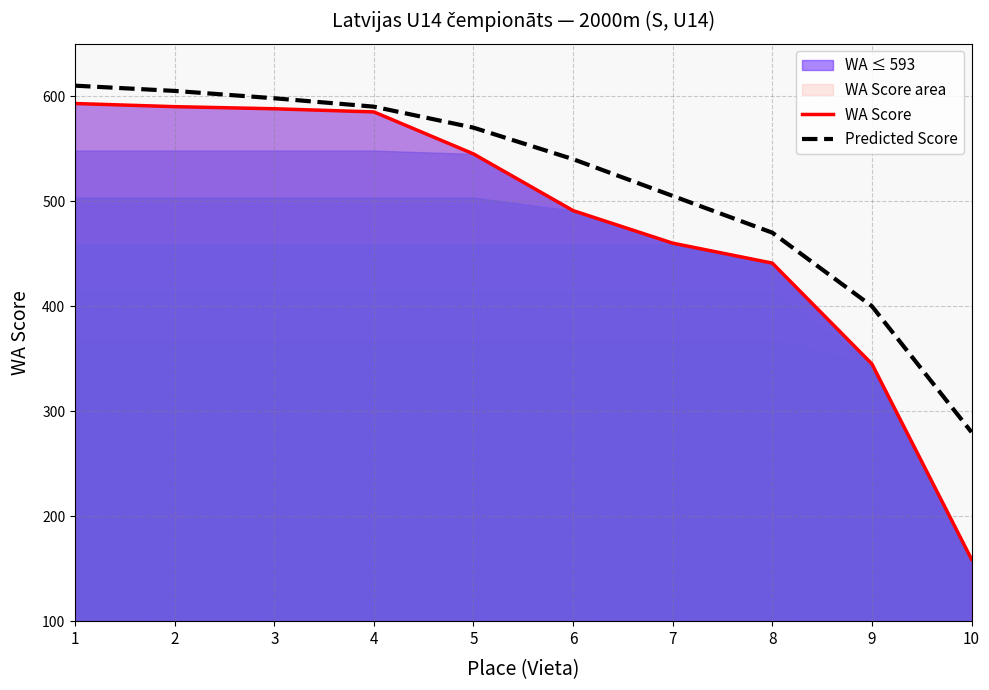

At which category is the sum across all series the highest?

1